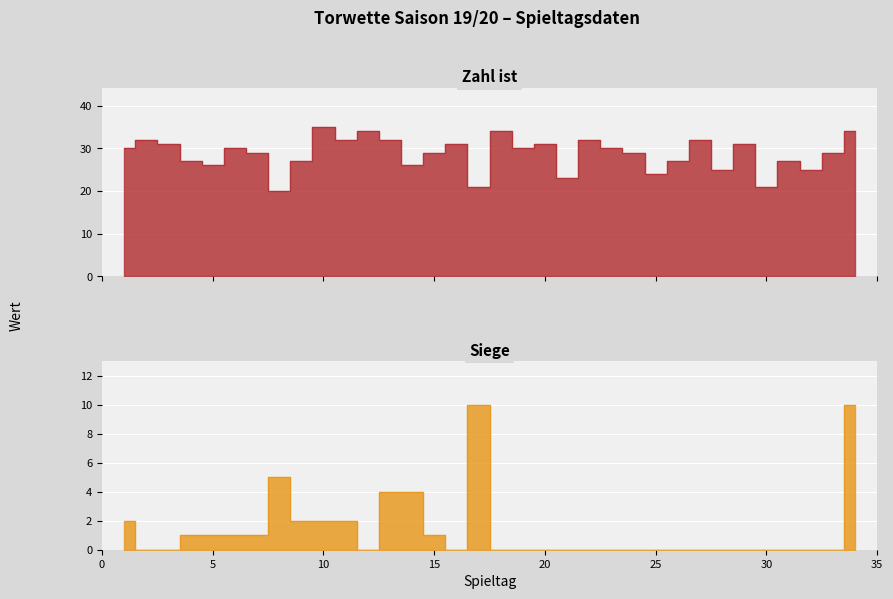

List the labels in order of value, smallest first.

8, 17, 30, 21, 25, 28, 32, 5, 14, 4, 9, 26, 31, 7, 15, 24, 33, 1, 6, 19, 23, 3, 16, 20, 29, 2, 11, 13, 22, 27, 12, 18, 34, 10